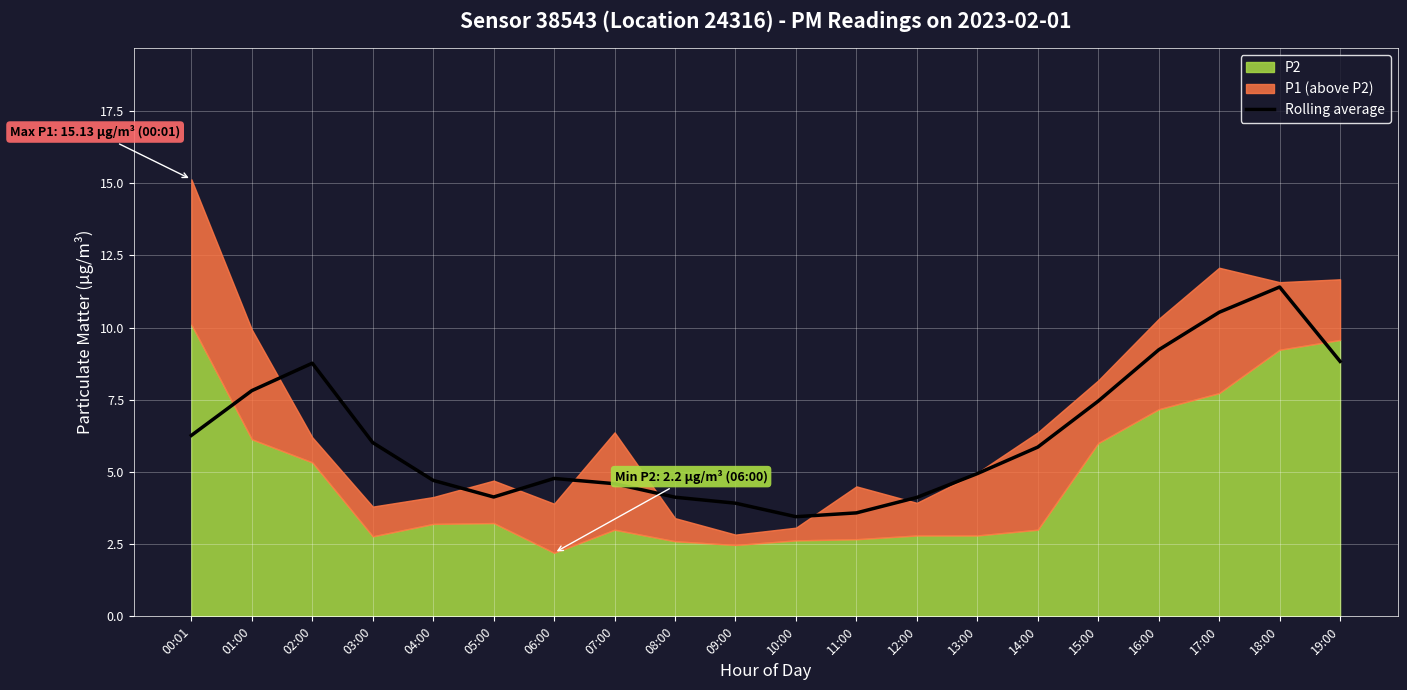

What is the change in value from 03:00 to 10:00?

-2.6